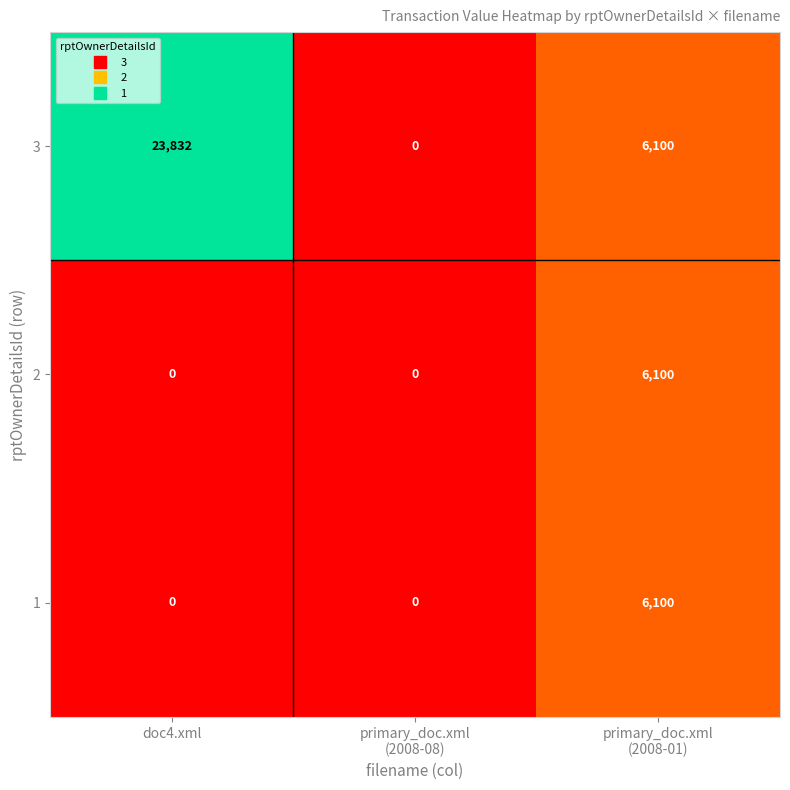

What is the highest value of the 1 series?

6100